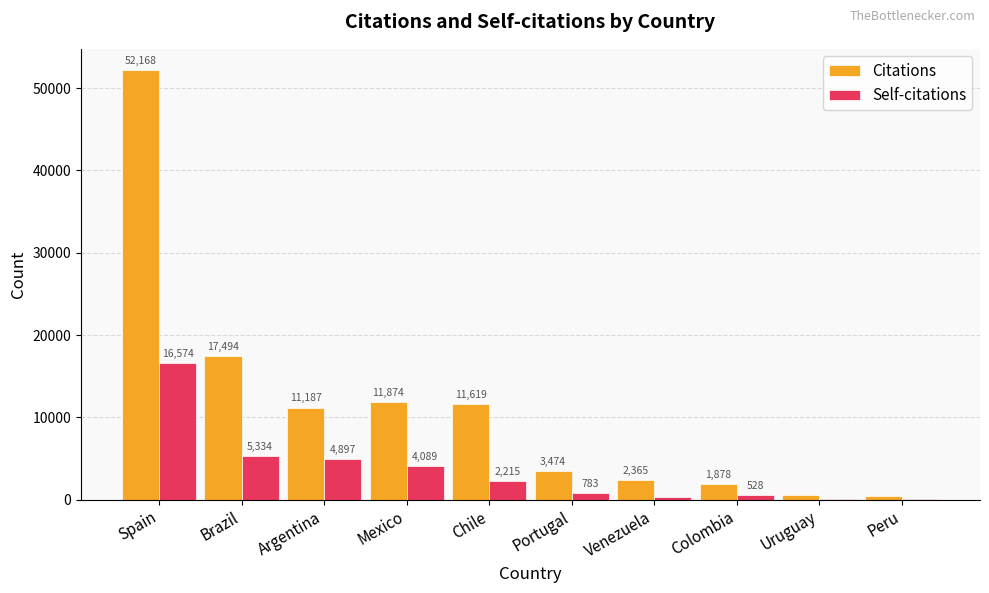

Which series changed the most between Portugal and Colombia?

Citations